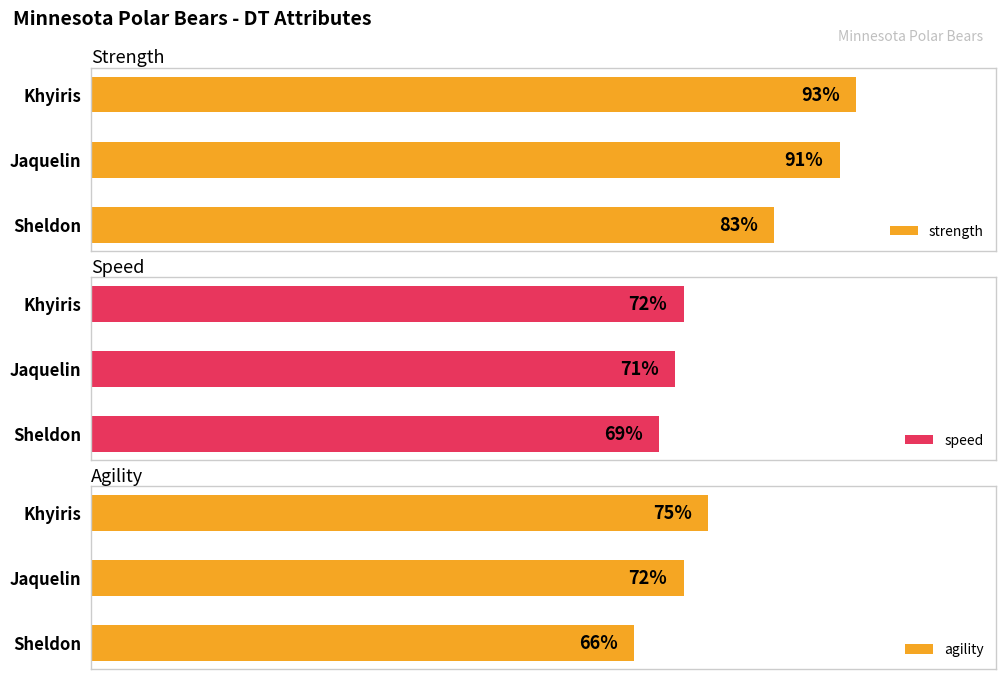

True or false: strength has a value of 39 at 0.

False